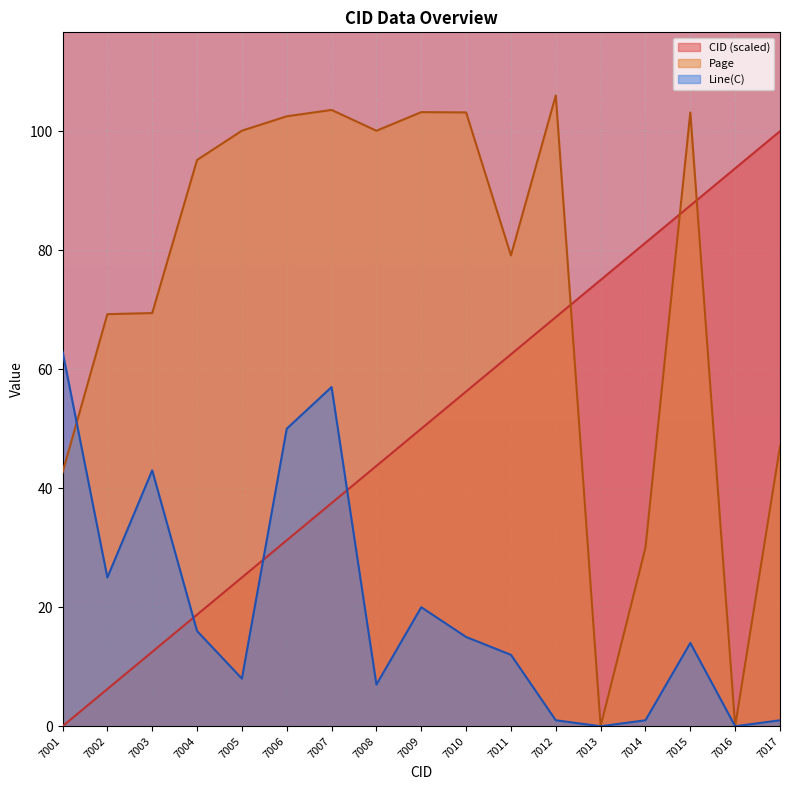

What is the average value of the Page series?

73.8